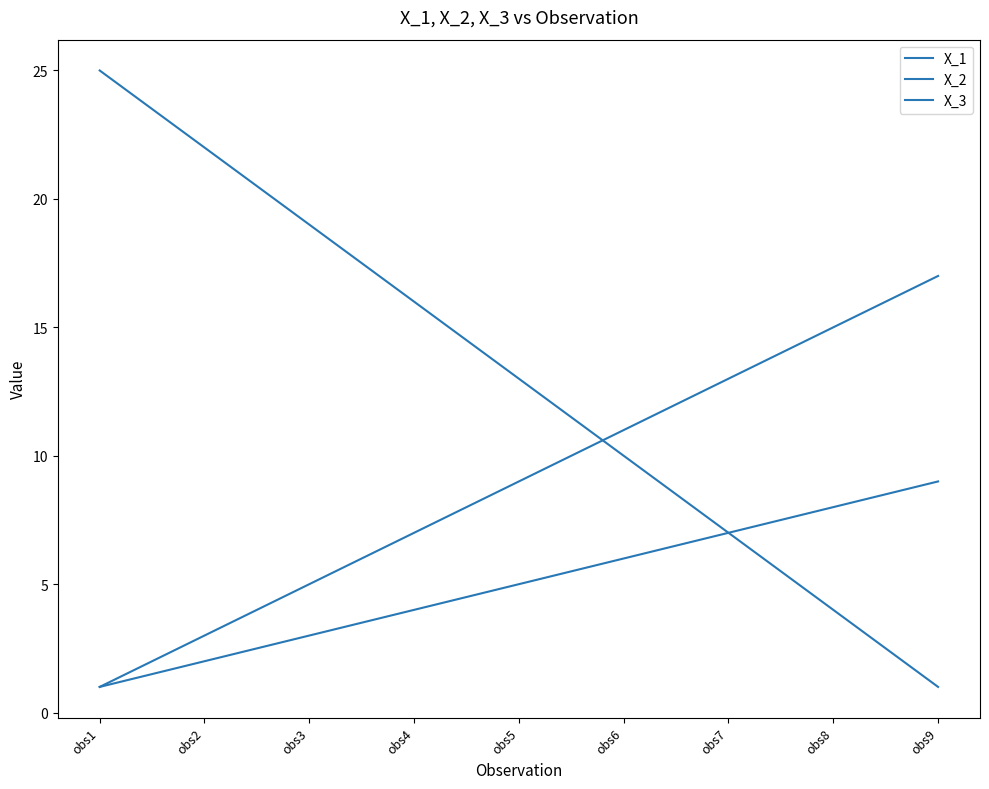

Does the chart display data point markers on the line(s)?

No